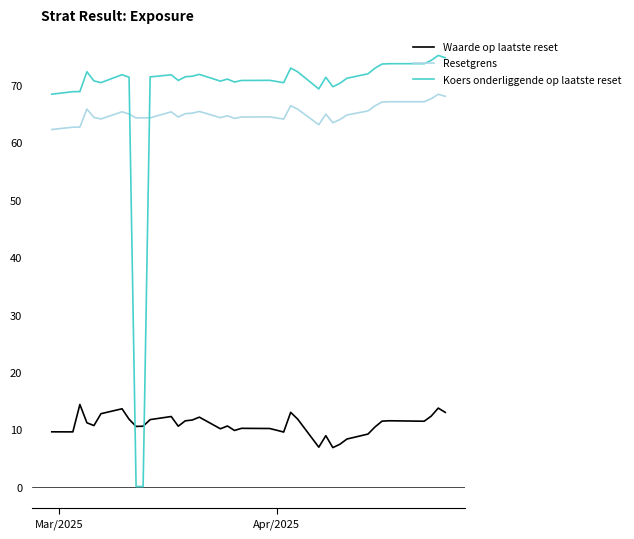

What is the highest value of the Koers onderliggende op laatste reset series?

75.2